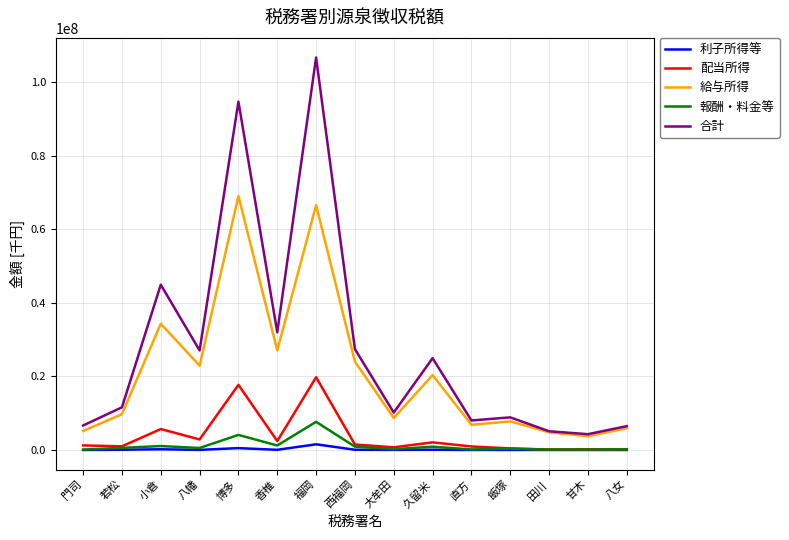

True or false: 給与所得 and 報酬・料金等 intersect in this chart.

False